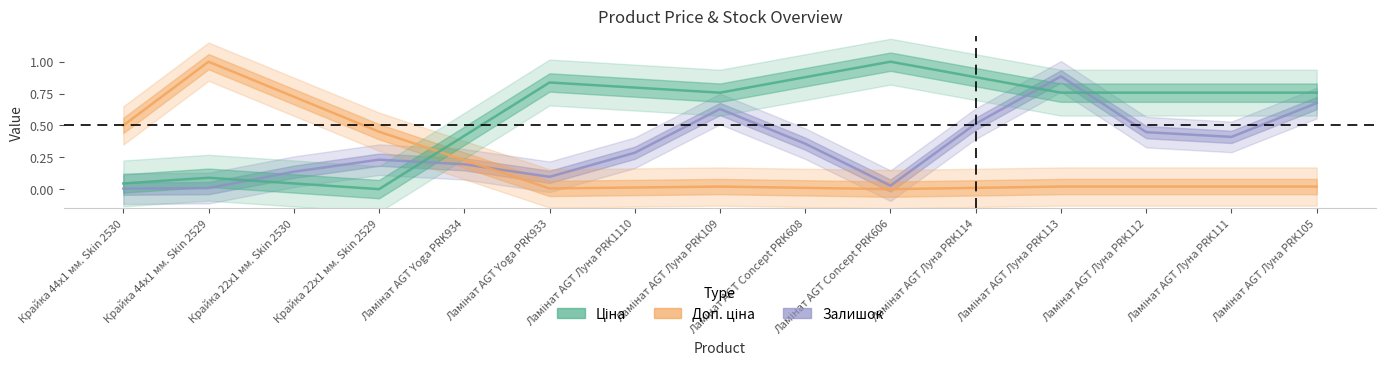

Reading left to right, extract all data points from this chart.

Залишок: Крайка 44x1 мм. Skin 2530=0.0	Крайка 44x1 мм. Skin 2529=0.0	Крайка 22x1 мм. Skin 2530=0.1	Крайка 22x1 мм. Skin 2529=0.2	Ламінат AGT Yoga PRK934=0.2	Ламінат AGT Yoga PRK933=0.1	Ламінат AGT Луна PRK1110=0.3	Ламінат AGT Луна PRK109=0.6	Ламінат AGT Concept PRK608=0.4	Ламінат AGT Concept PRK606=0.0	Ламінат AGT Луна PRK114=0.5	Ламінат AGT Луна PRK113=0.9	Ламінат AGT Луна PRK112=0.4	Ламінат AGT Луна PRK111=0.4	Ламінат AGT Луна PRK105=0.7
Доп. ціна: Крайка 44x1 мм. Skin 2530=0.5	Крайка 44x1 мм. Skin 2529=1.0	Крайка 22x1 мм. Skin 2530=0.7	Крайка 22x1 мм. Skin 2529=0.5	Ламінат AGT Yoga PRK934=0.2	Ламінат AGT Yoga PRK933=0.0	Ламінат AGT Луна PRK1110=0.0	Ламінат AGT Луна PRK109=0.0	Ламінат AGT Concept PRK608=0.0	Ламінат AGT Concept PRK606=0.0	Ламінат AGT Луна PRK114=0.0	Ламінат AGT Луна PRK113=0.0	Ламінат AGT Луна PRK112=0.0	Ламінат AGT Луна PRK111=0.0	Ламінат AGT Луна PRK105=0.0
Ціна: Крайка 44x1 мм. Skin 2530=0.0	Крайка 44x1 мм. Skin 2529=0.1	Крайка 22x1 мм. Skin 2530=0.0	Крайка 22x1 мм. Skin 2529=0.0	Ламінат AGT Yoga PRK934=0.4	Ламінат AGT Yoga PRK933=0.8	Ламінат AGT Луна PRK1110=0.8	Ламінат AGT Луна PRK109=0.8	Ламінат AGT Concept PRK608=0.9	Ламінат AGT Concept PRK606=1.0	Ламінат AGT Луна PRK114=0.9	Ламінат AGT Луна PRK113=0.8	Ламінат AGT Луна PRK112=0.8	Ламінат AGT Луна PRK111=0.8	Ламінат AGT Луна PRK105=0.8